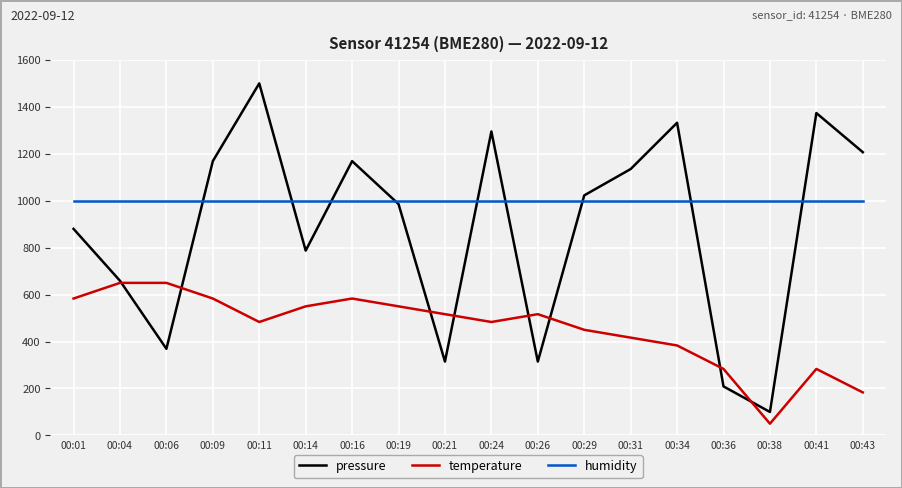

Rank the series at 00:36 from highest to lowest value.

humidity, temperature, pressure